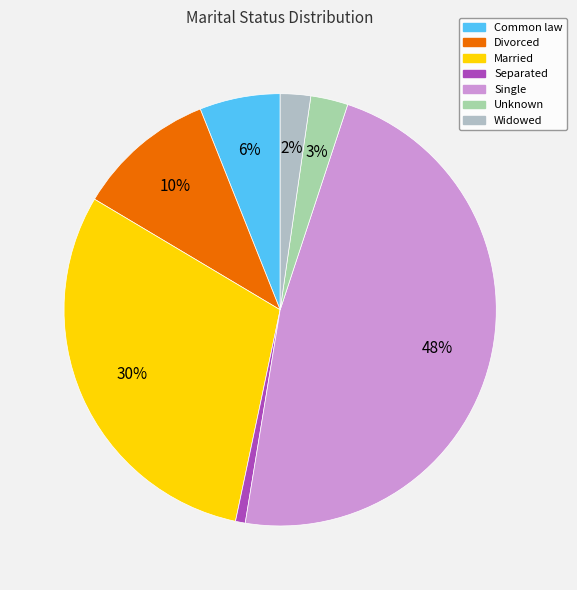

What is the ratio of the value at Married to the value at Divorced?

2.9